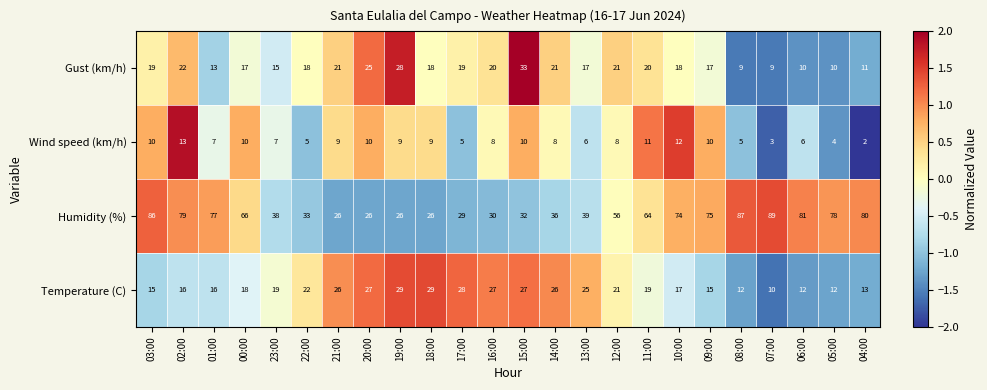

Which category has the highest value across all series?

07:00